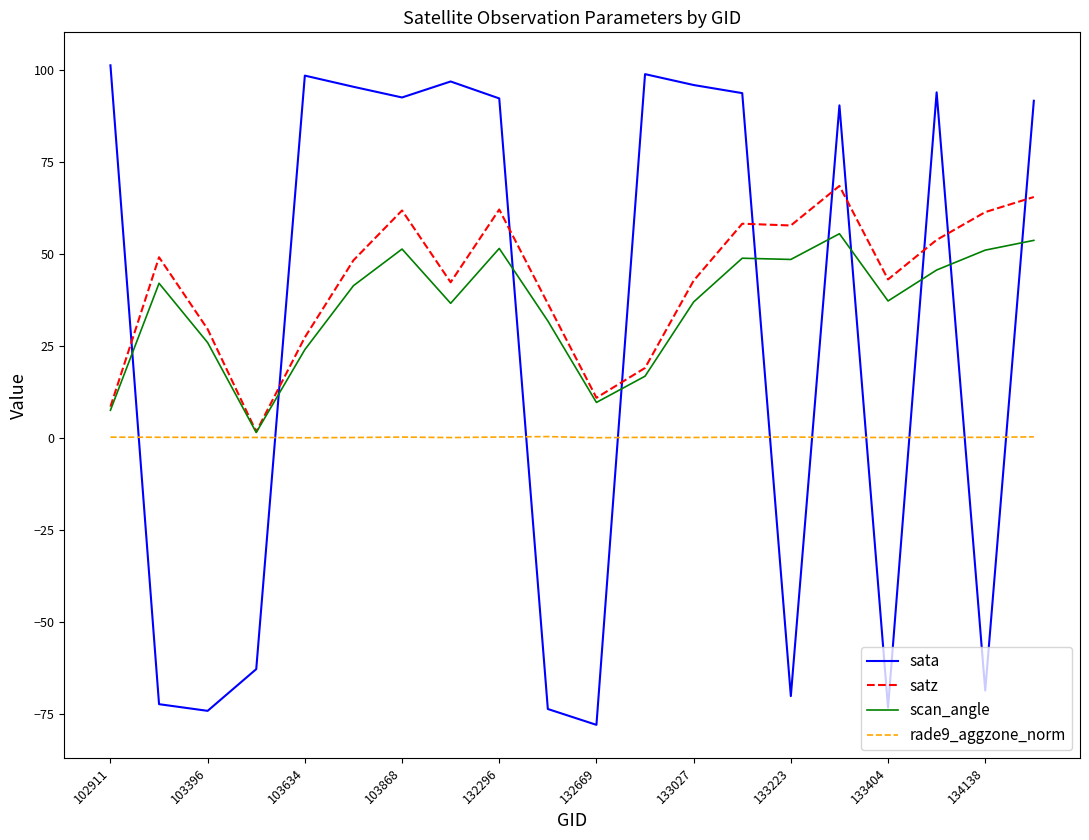

What is the maximum value shown in the chart?

101.2